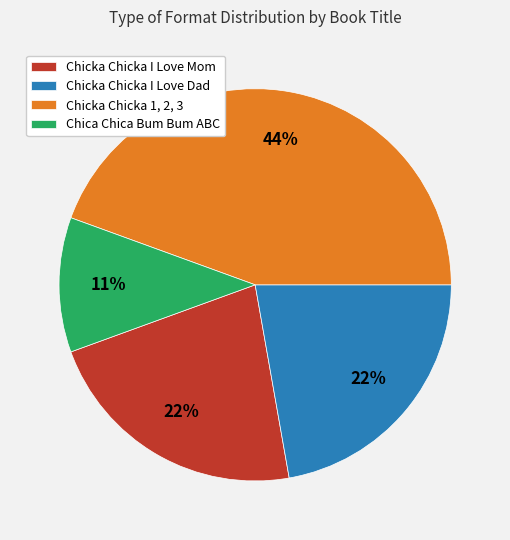

What percentage is the Chicka Chicka I Love Mom slice, to the nearest percent?

22%